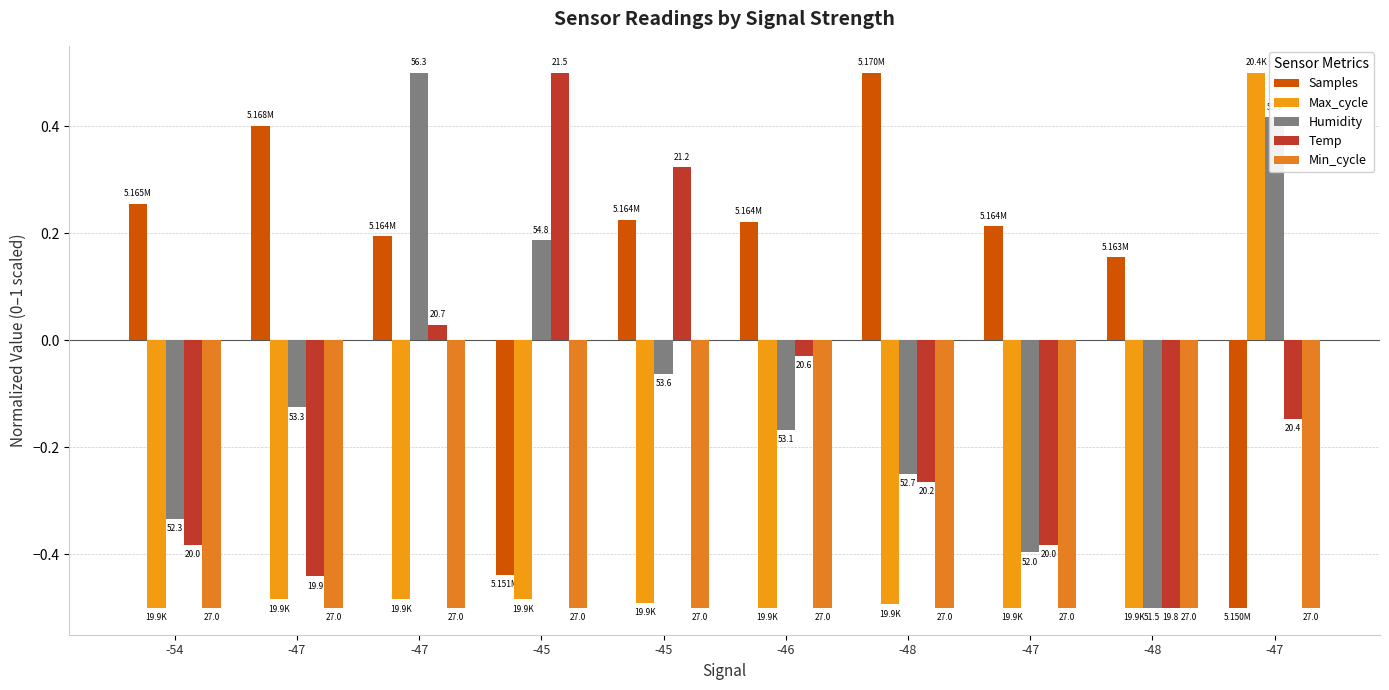

Reading right to left, extract all data points from this chart.

Samples: -0.5	0.2	0.2	0.5	0.2	0.2	-0.4	0.2	0.4	0.3
Max_cycle: 0.5	-0.5	-0.5	-0.5	-0.5	-0.5	-0.5	-0.5	-0.5	-0.5
Humidity: 0.4	-0.5	-0.4	-0.2	-0.2	-0.1	0.2	0.5	-0.1	-0.3
Temp: -0.1	-0.5	-0.4	-0.3	-0.0	0.3	0.5	0.0	-0.4	-0.4
Min_cycle: -0.5	-0.5	-0.5	-0.5	-0.5	-0.5	-0.5	-0.5	-0.5	-0.5